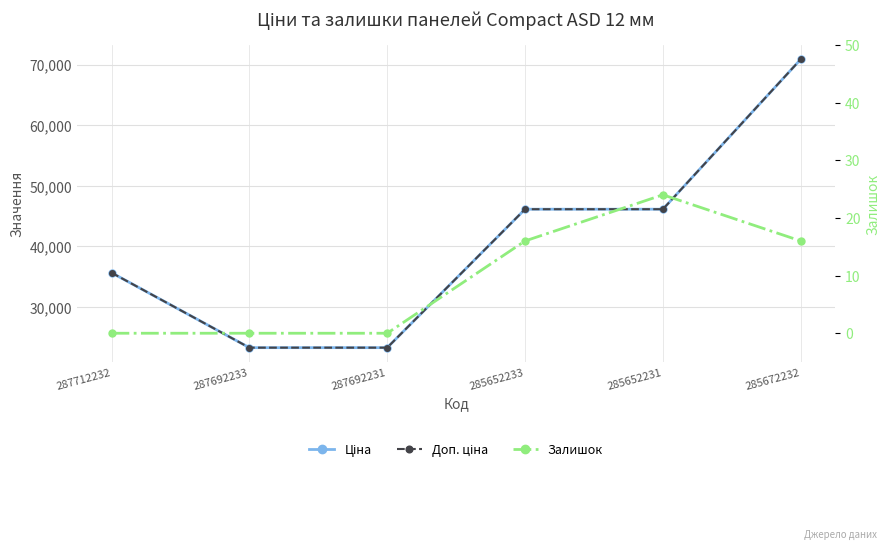

At 287692231, list the series in order from largest to smallest.

Ціна, Доп. ціна, Залишок